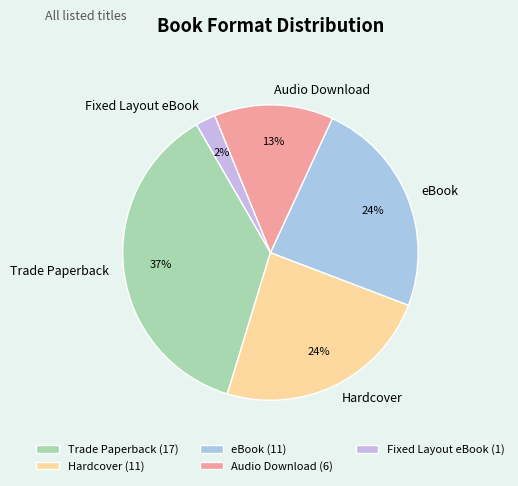

The Audio Download slice represents 3% of the pie. True or false?

False